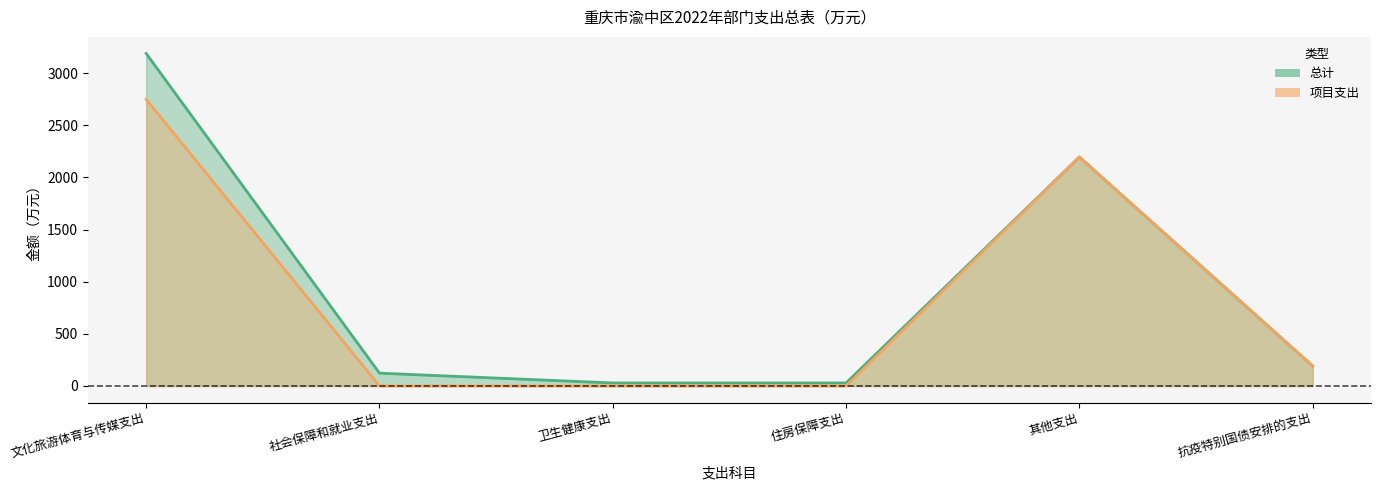

Where does the 总计 series first go above 191?

文化旅游体育与传媒支出